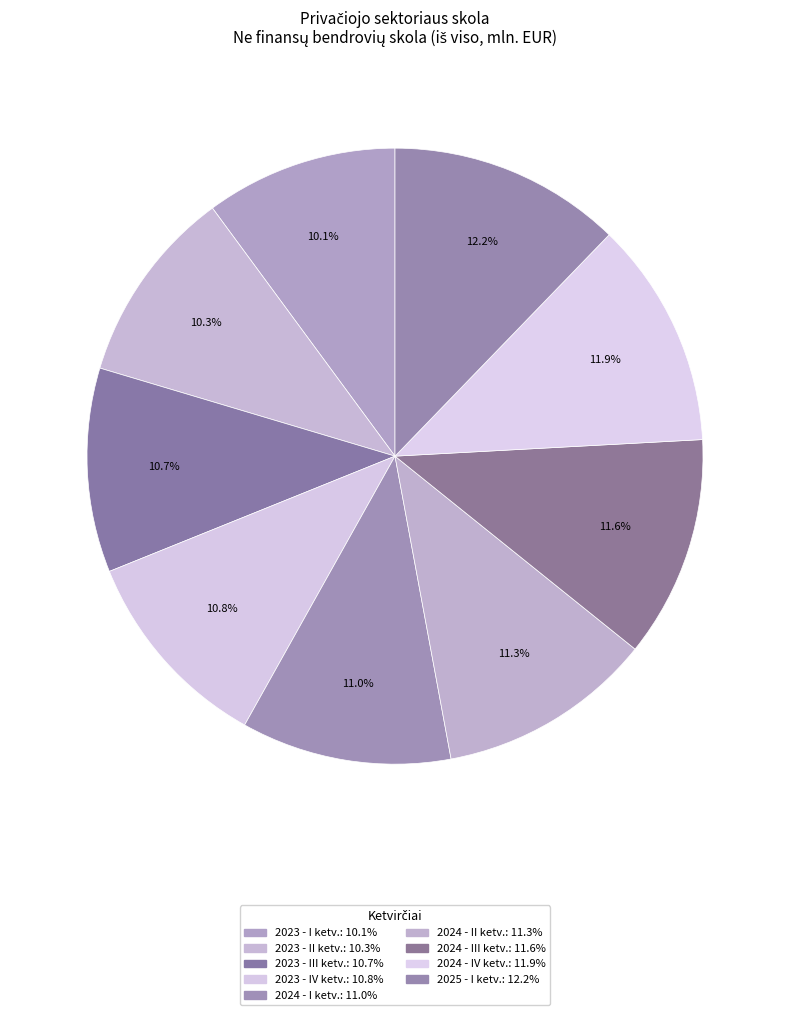

What is the ratio of the value at 2024 - II ketv. to the value at 2025 - I ketv.?

0.9